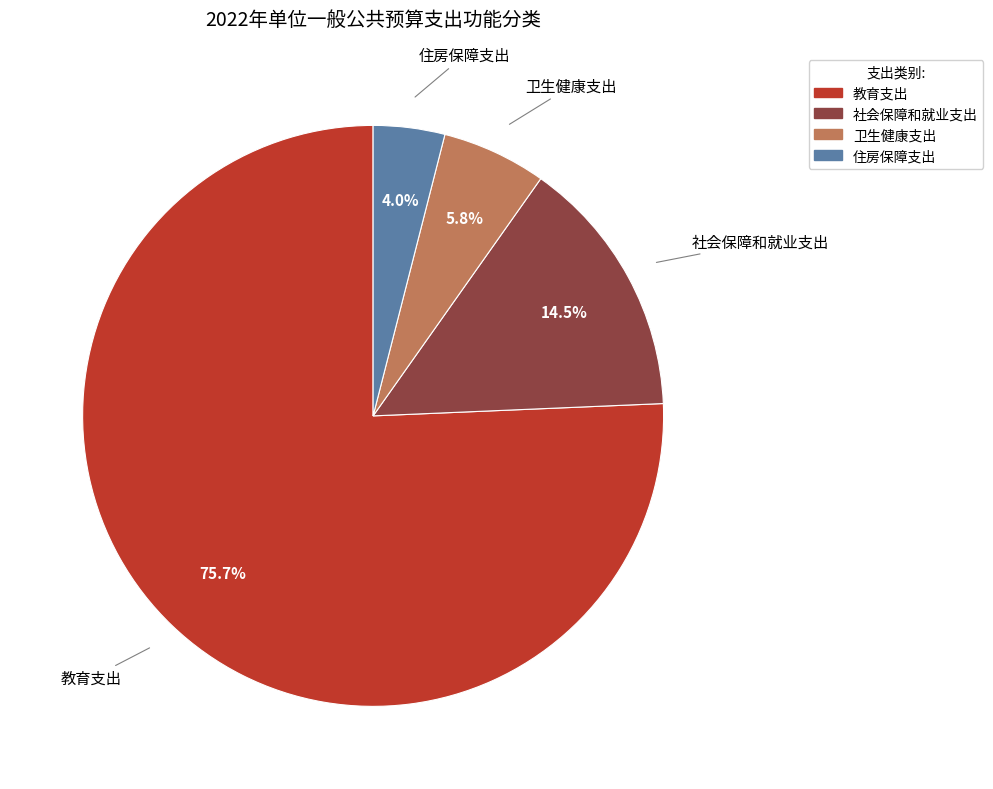

What is the ratio of the value at 住房保障支出 to the value at 教育支出?

0.1